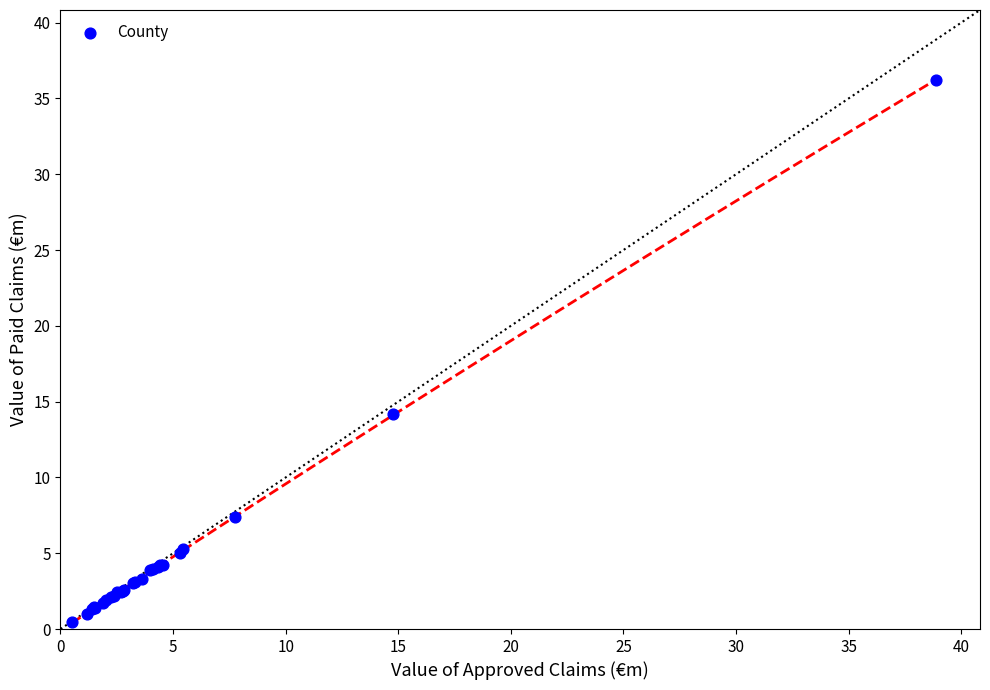

What Y value in the scatter plot is closest to 18?

14.2